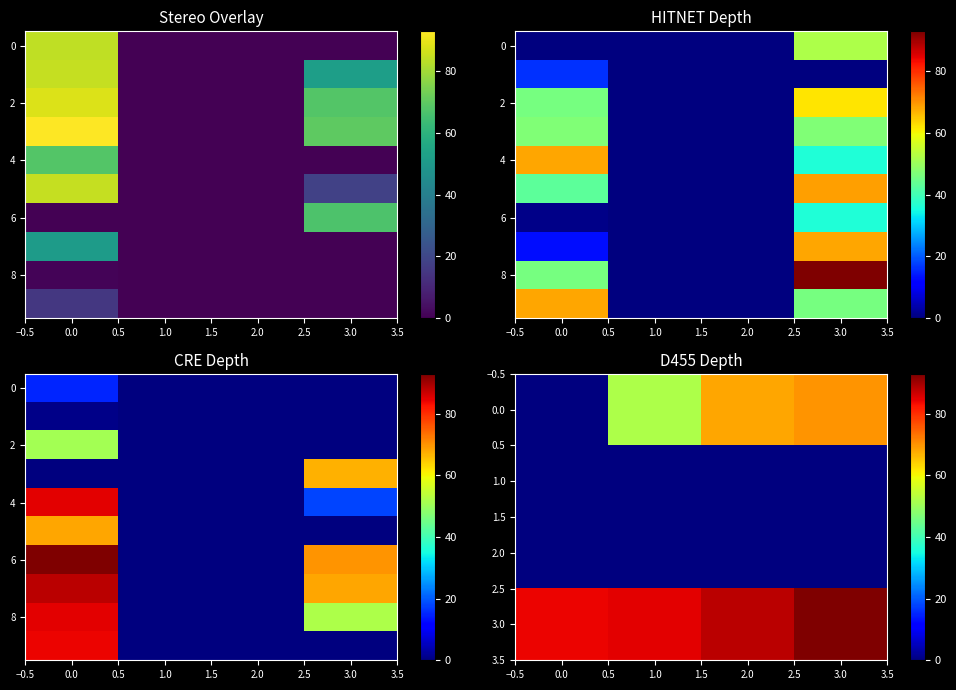

What is the sum of the 3.0 values at 2.0 and 1.0?

173